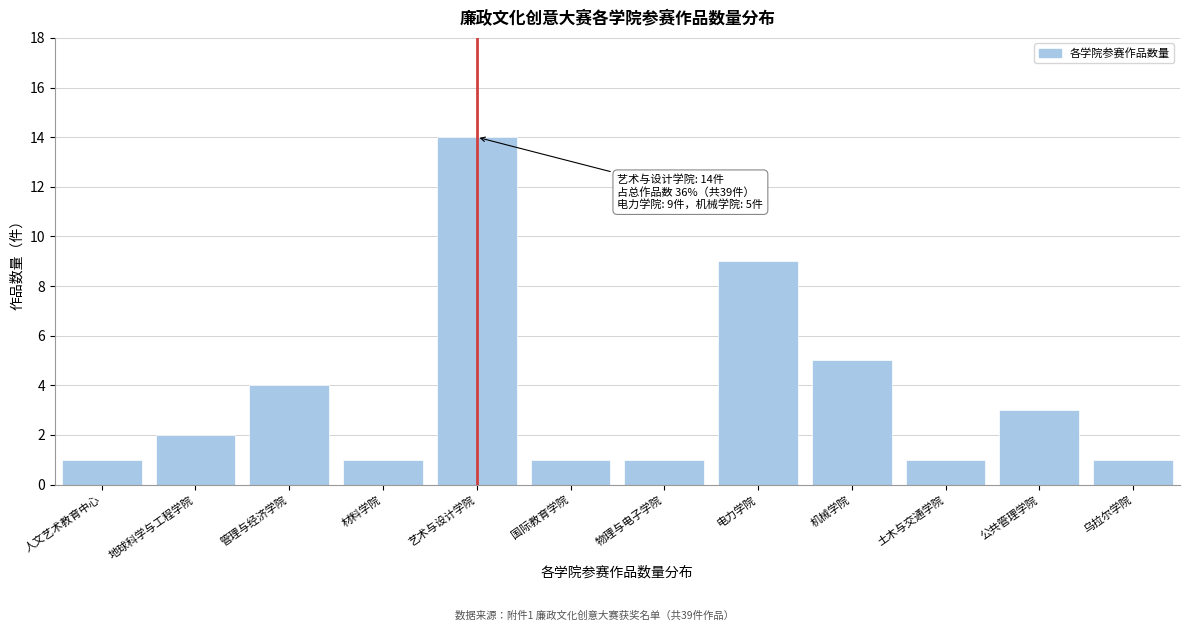

Reading left to right, extract all data points from this chart.

1	2	4	1	14	1	1	9	5	1	3	1